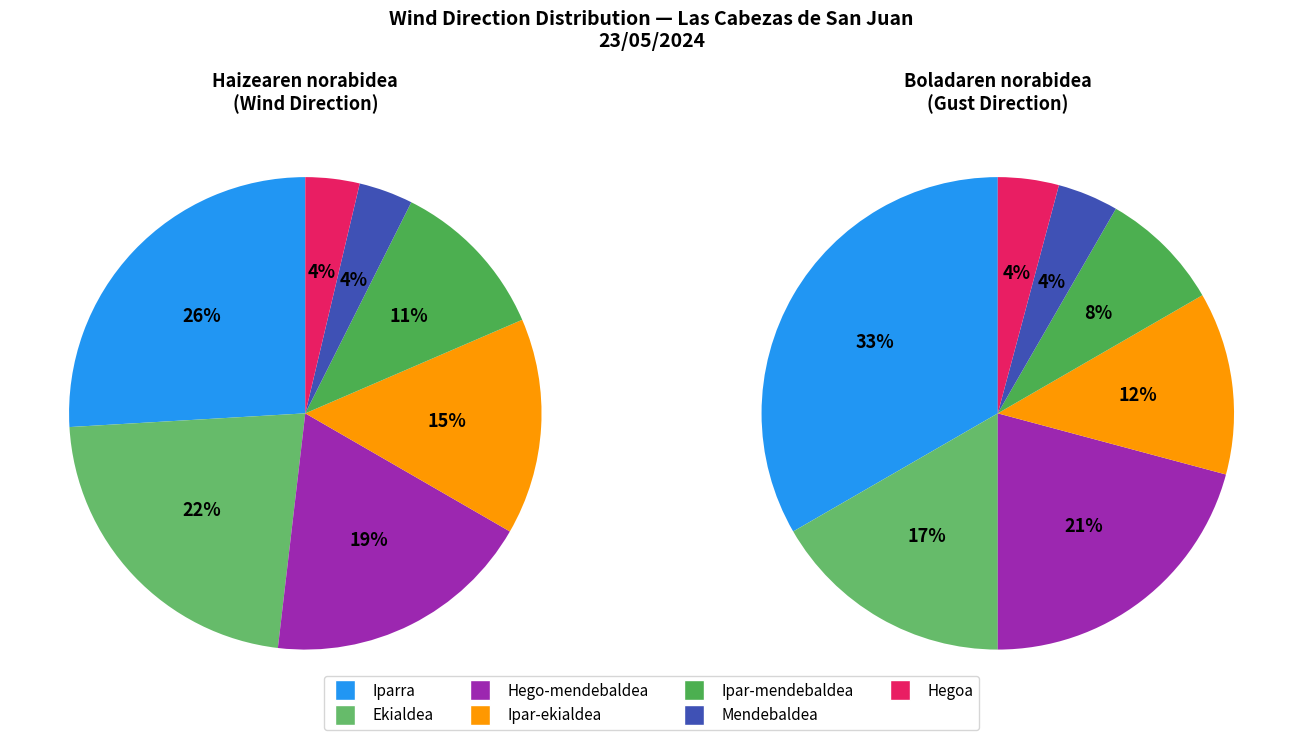

Which category has the biggest portion of the pie?

Iparra